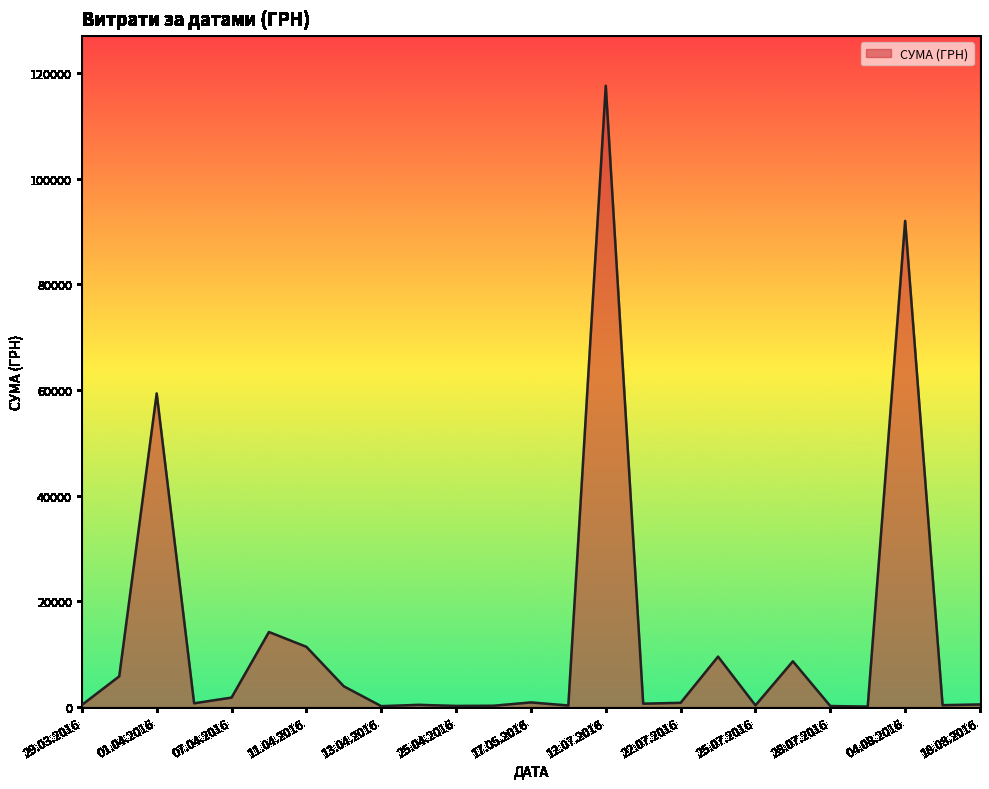

What is the smallest value displayed?

97.8